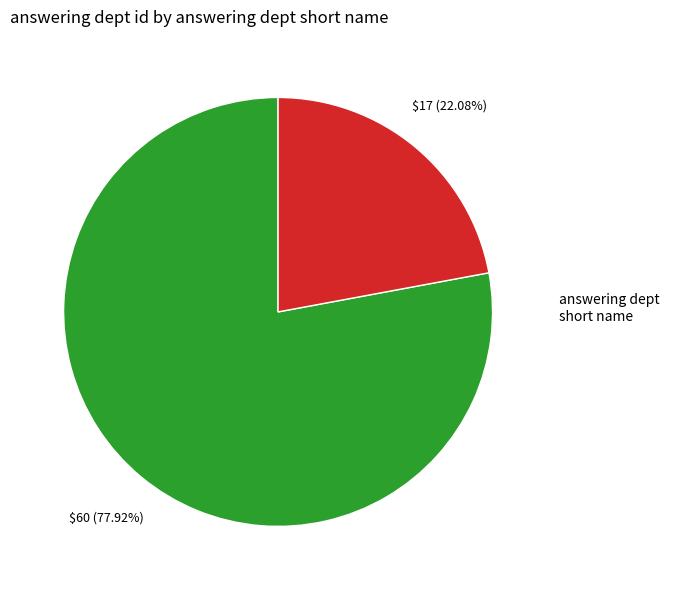

Does any single category account for the majority?

Yes